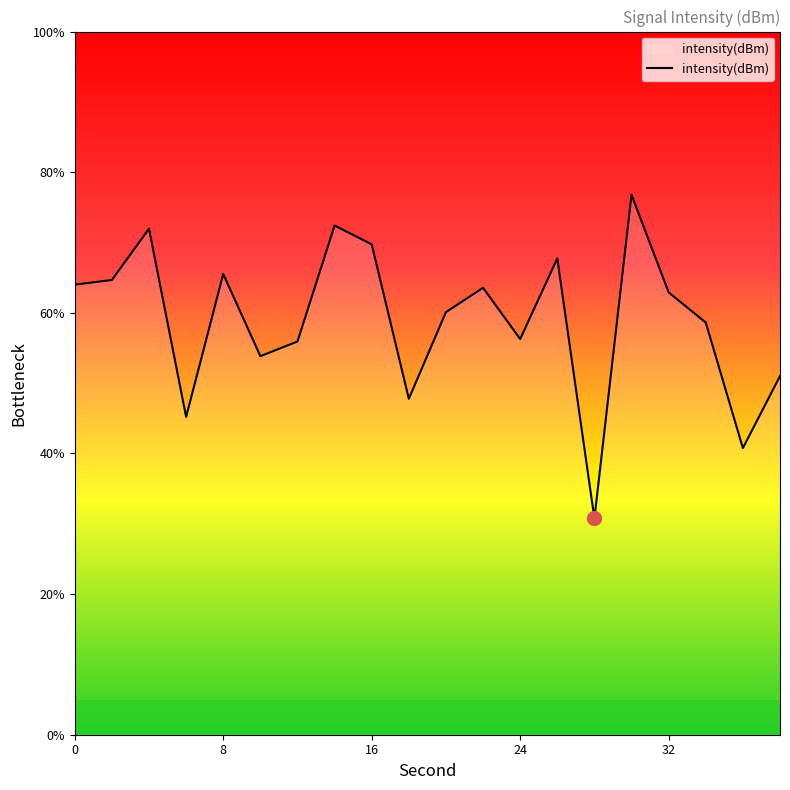

What is the maximum value shown in the chart?

76.8